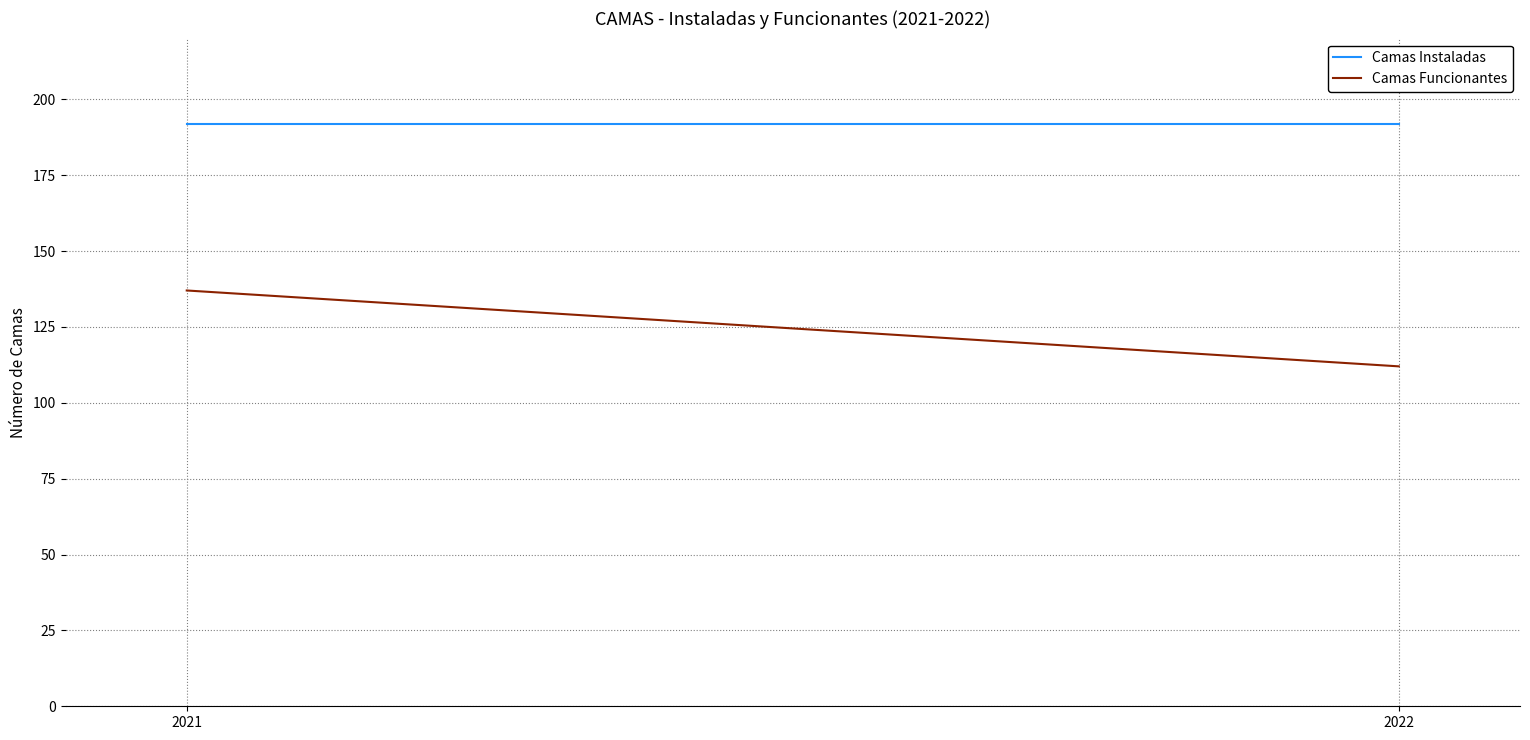

Read the Camas Instaladas value at 2022.

192